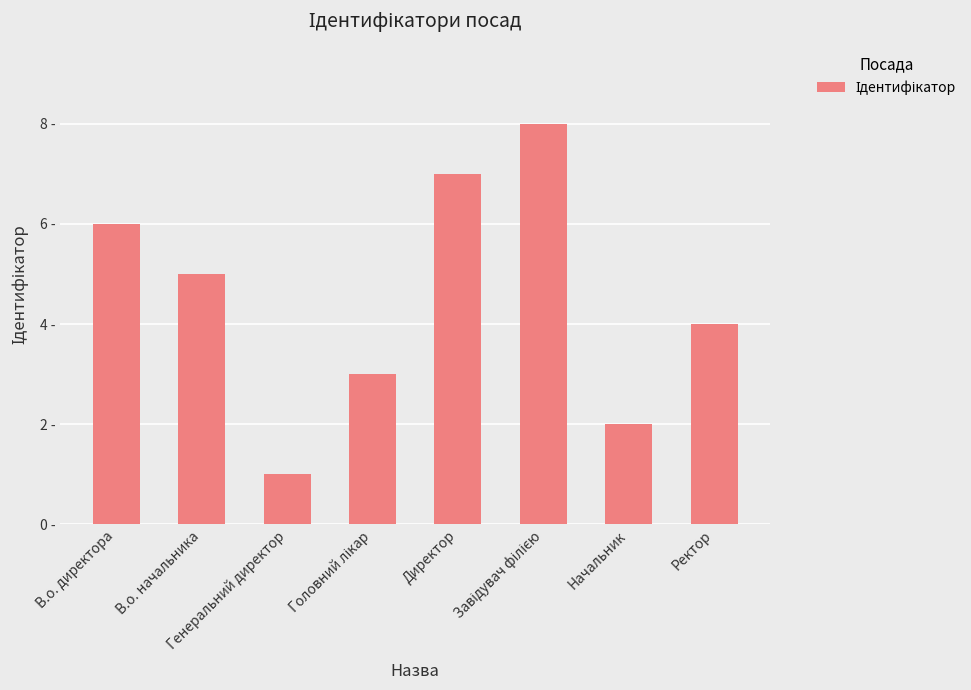

The value at Ректор is 2. True or false?

False